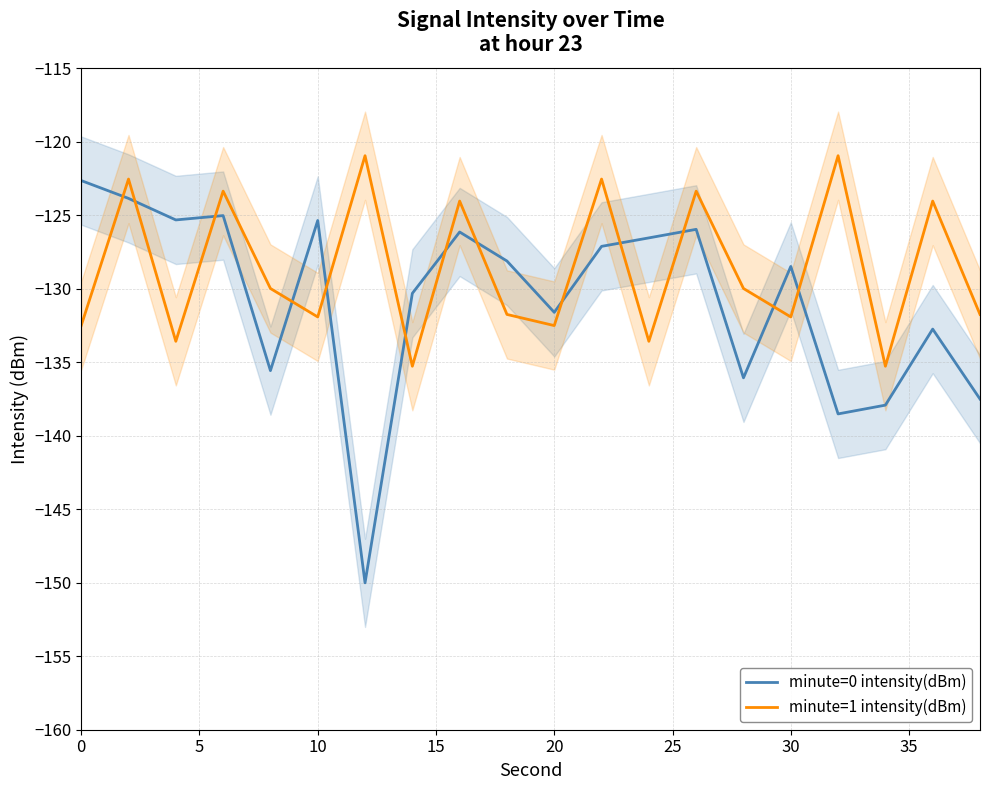

List the series in order of their peak value, lowest first.

minute=0 intensity(dBm), minute=1 intensity(dBm)